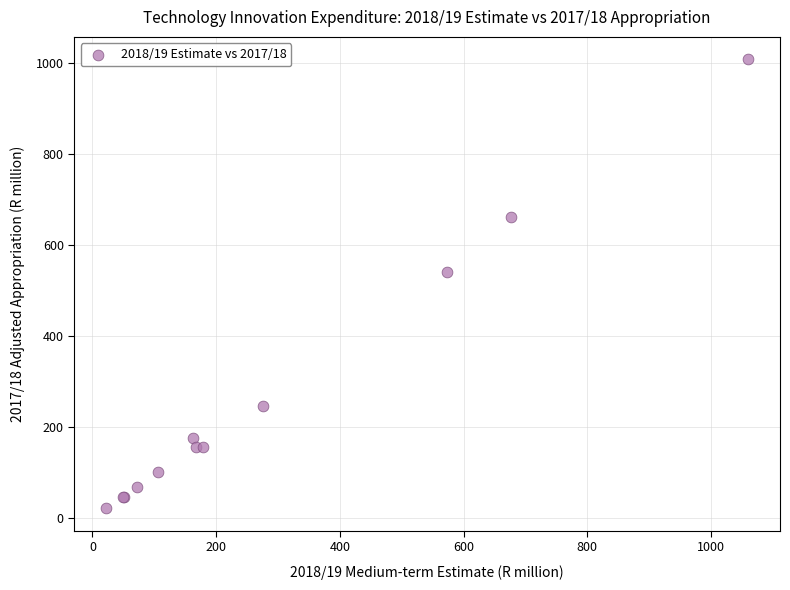

What Y value in the scatter plot is closest to 514?

540.5